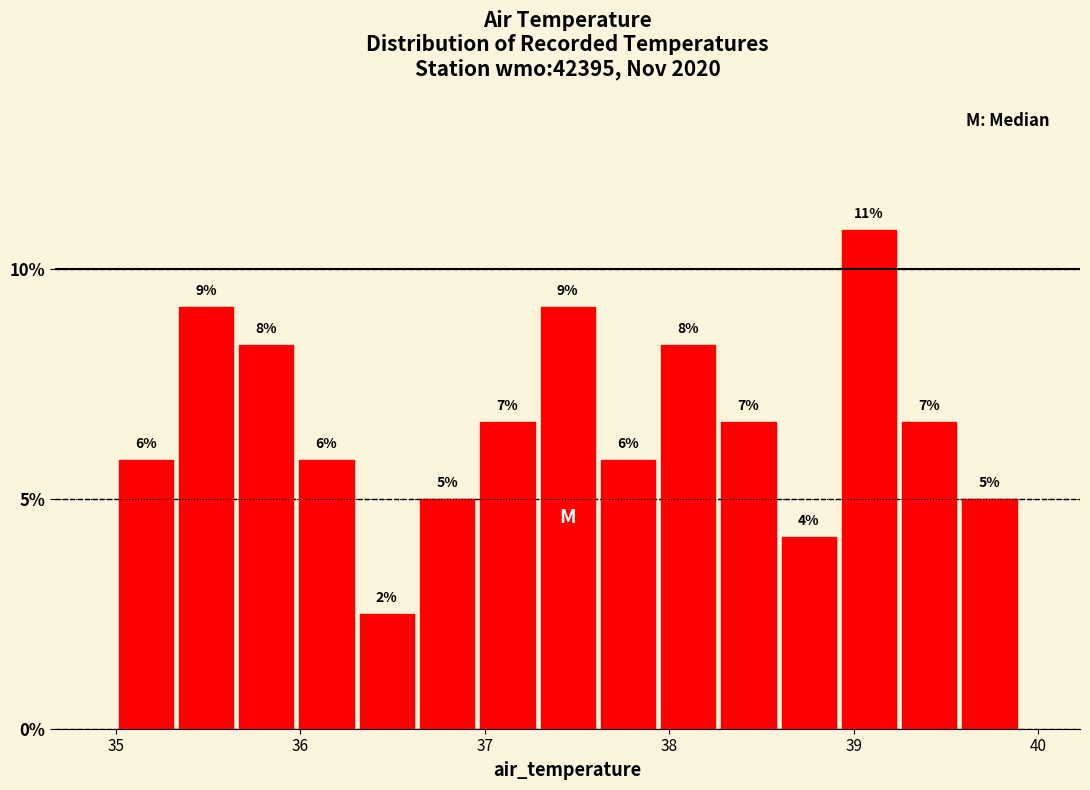

Read against the x-axis, roughly where is the centre of the tallest bar?

39.1